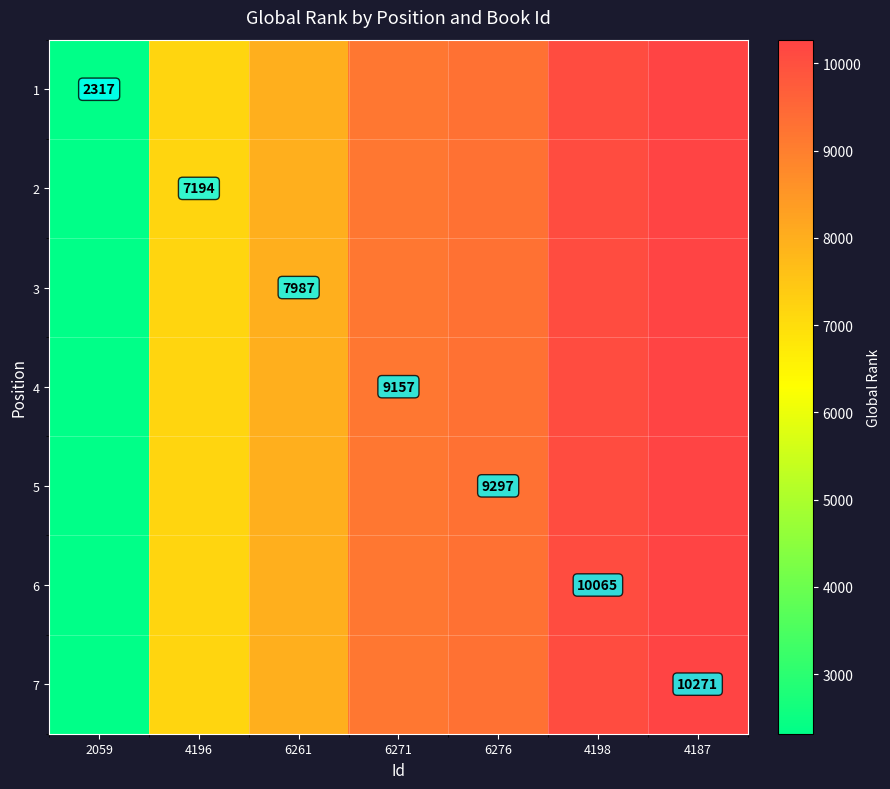

Is it true that 5 equals 9297 at 6276?

True